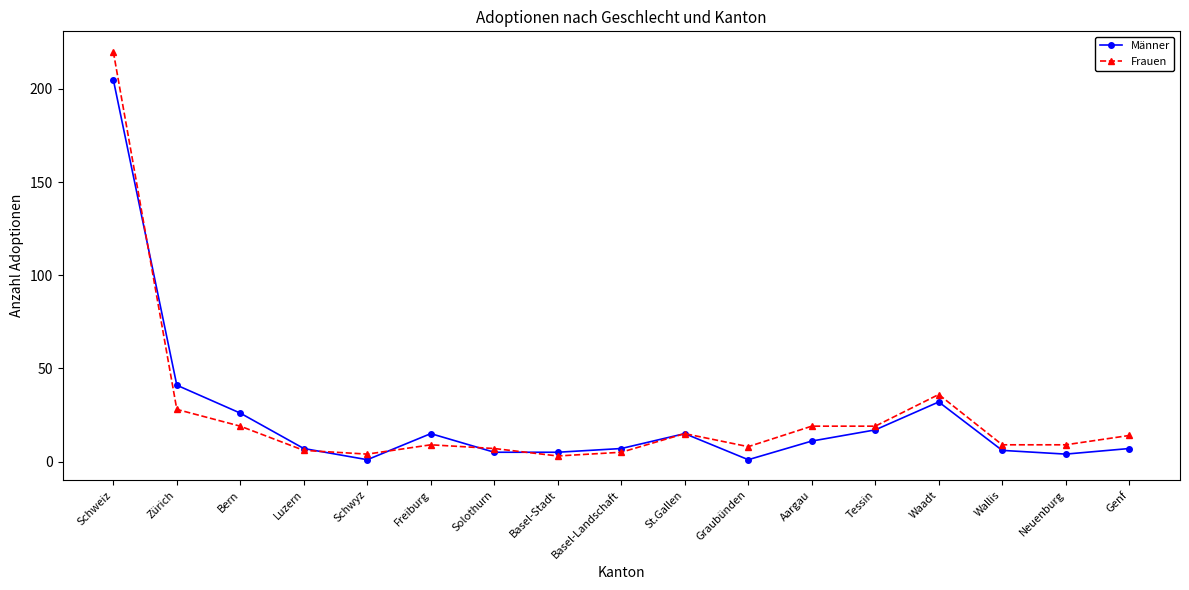

Count the number of categories in the chart.

17